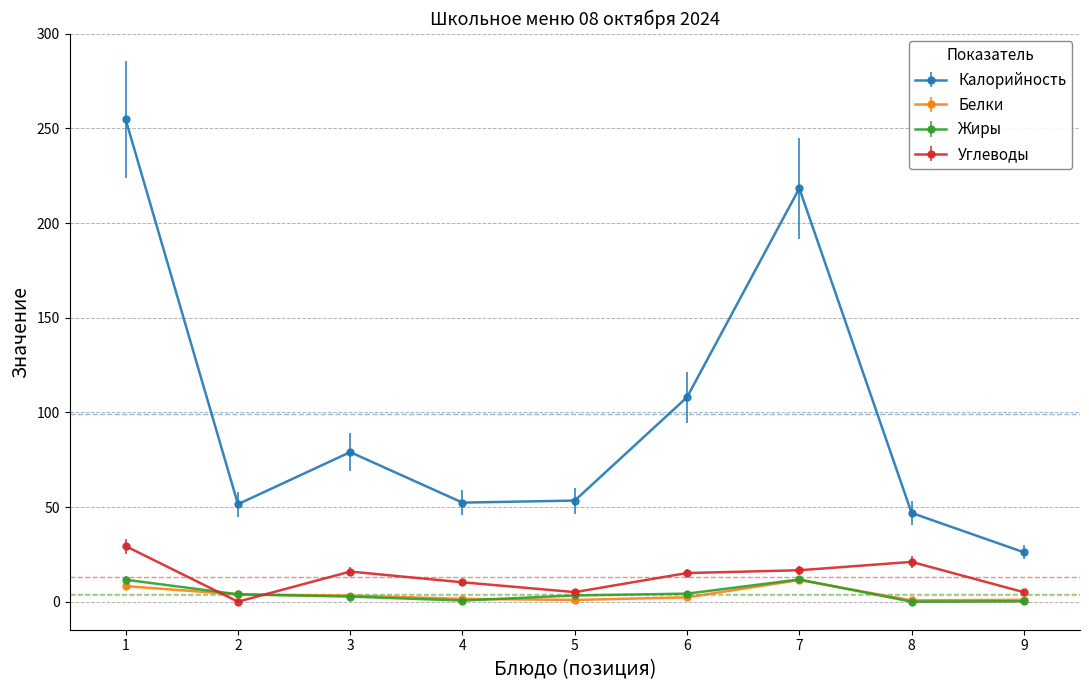

What is the difference between the highest and lowest values at 1?

246.5